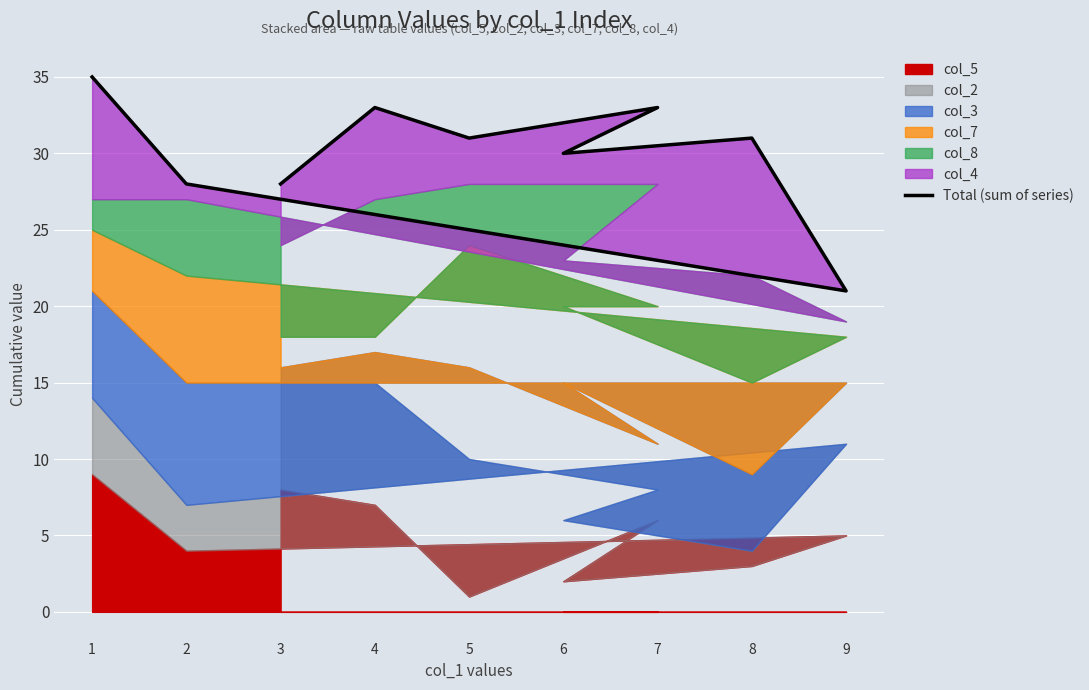

True or false: the data shows 5 at 9.

False